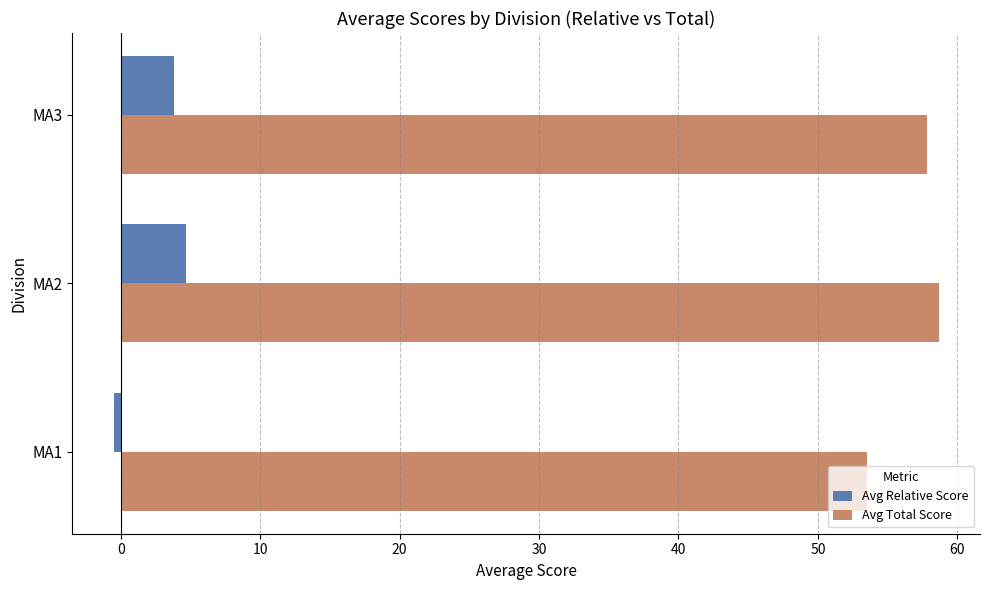

What is the average value of the Avg Relative Score series?

2.7